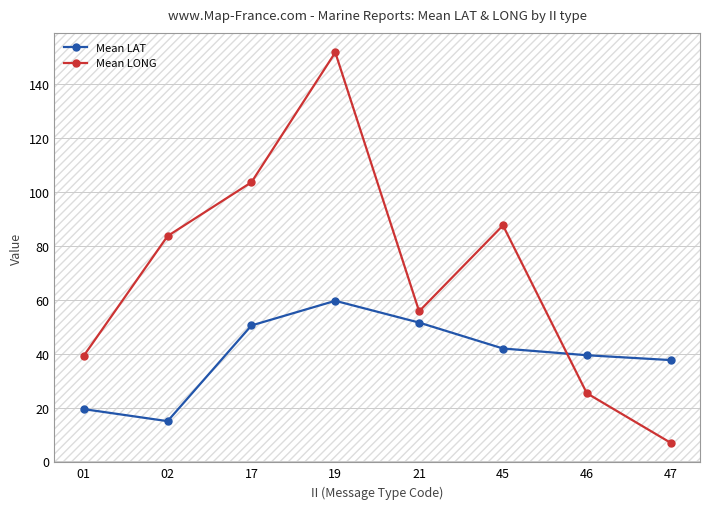

Does the chart have visible grid lines?

Yes